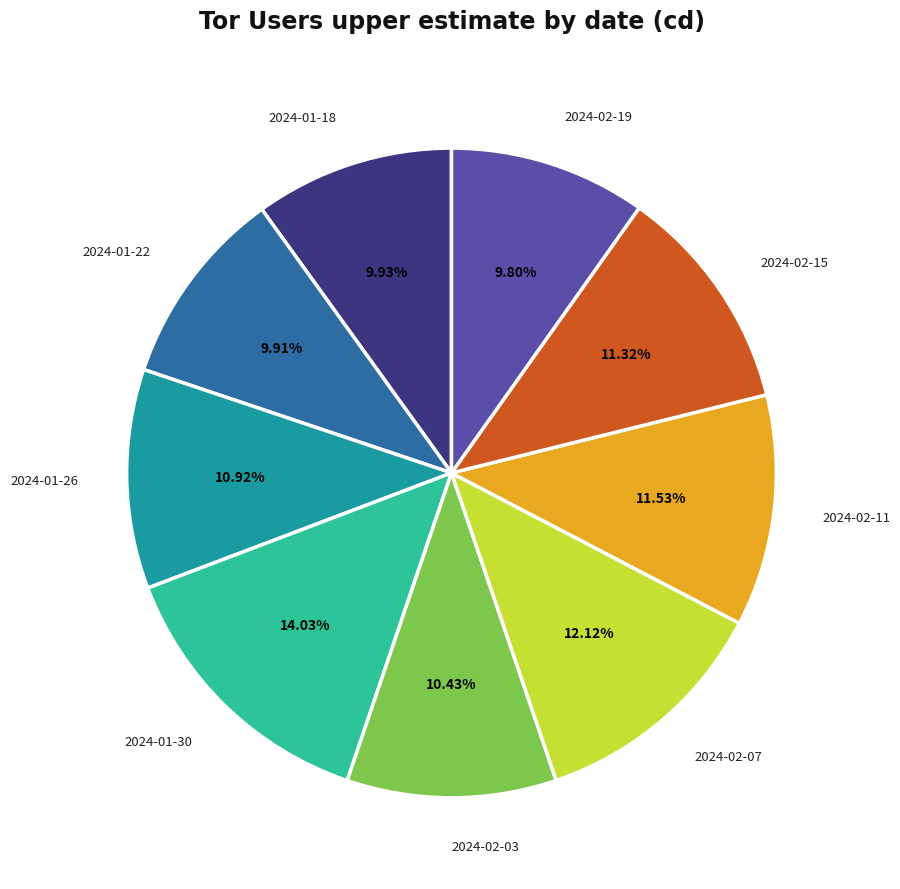

Is there any slice that represents more than half of the pie?

No